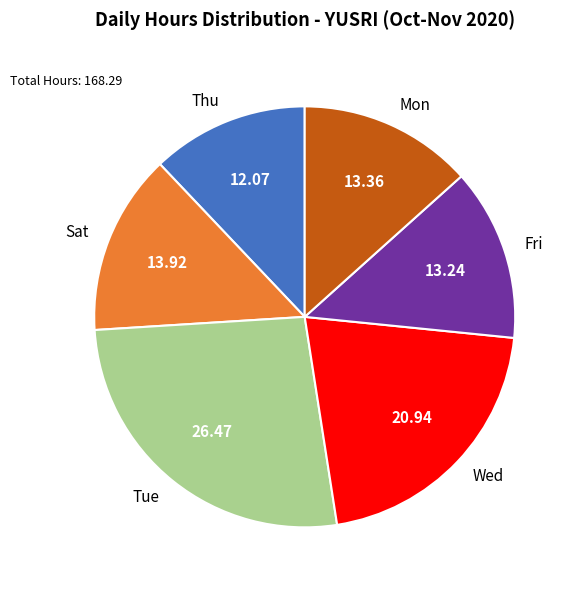

Is there a majority slice in this chart?

No